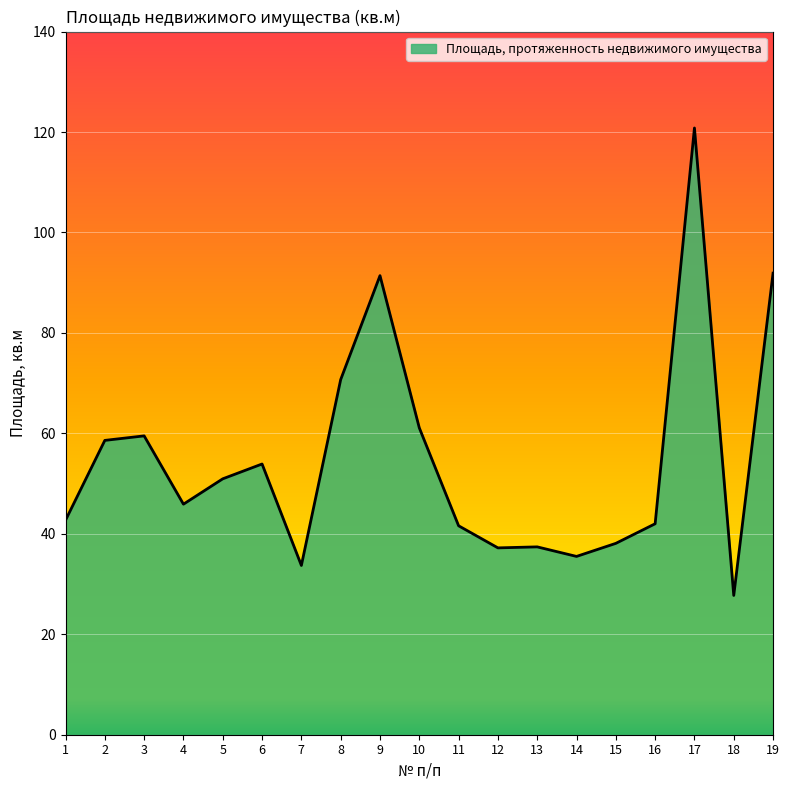

Does the chart display data point markers on the line(s)?

No